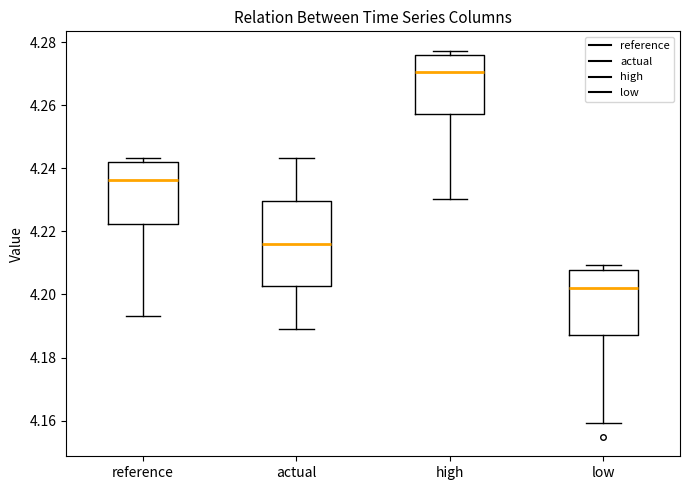

Reading left to right, read every box against the y-axis: the position of its median line, the range the box covers, and the ends of its whiskers. The values are not printed on the chart, so give them approximately, as read against the axis.

reference: median 4.236, box 4.222 to 4.242, whiskers 4.194 to 4.244
actual: median 4.216, box 4.202 to 4.230, whiskers 4.188 to 4.244
high: median 4.270, box 4.258 to 4.276, whiskers 4.230 to 4.278
low: median 4.202, box 4.188 to 4.208, whiskers 4.160 to 4.210